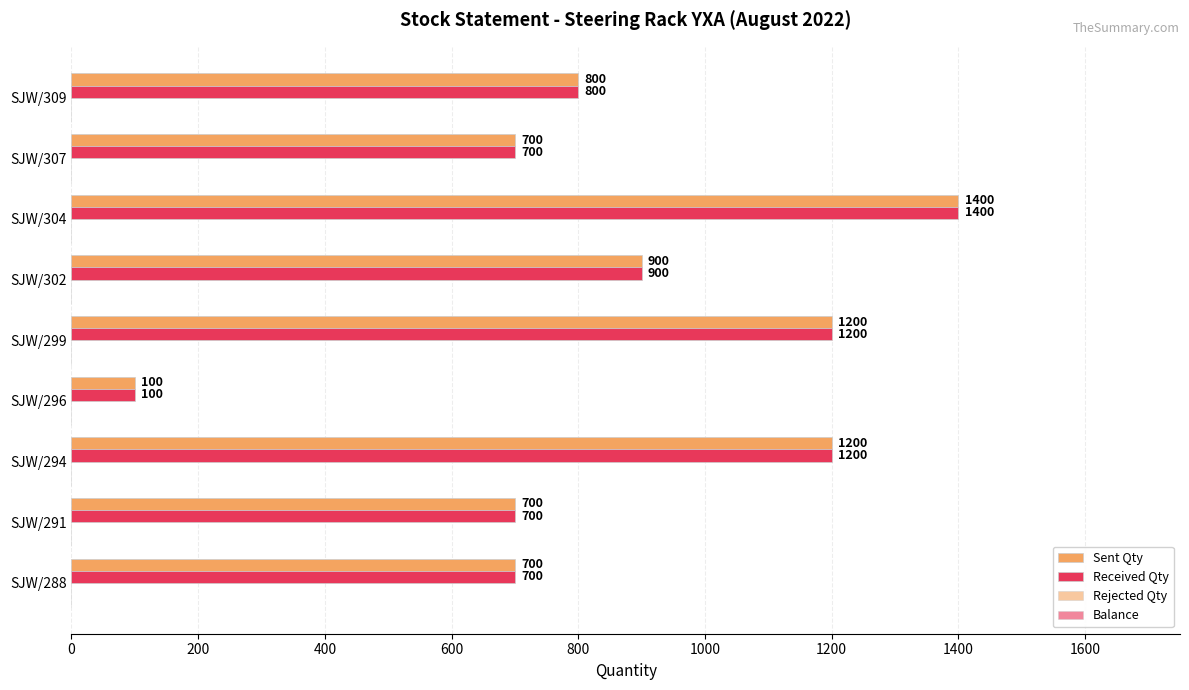

How many distinct data groups are displayed?

2